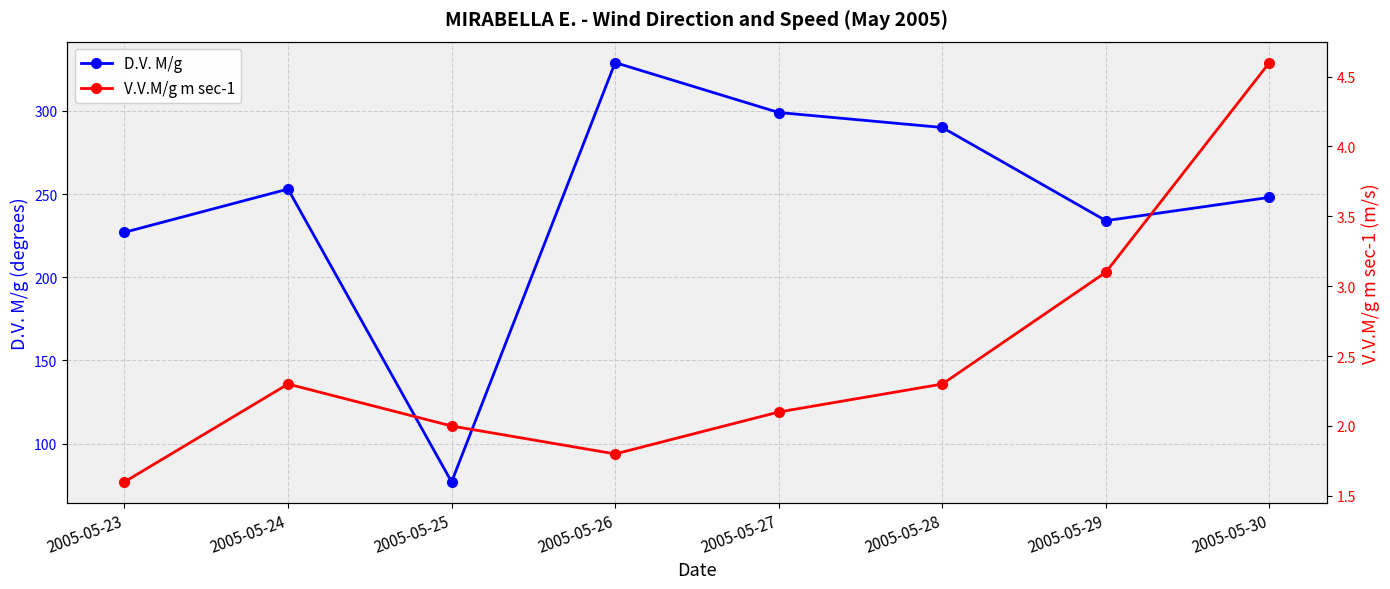

How many data points in D.V. M/g are above 253?

3